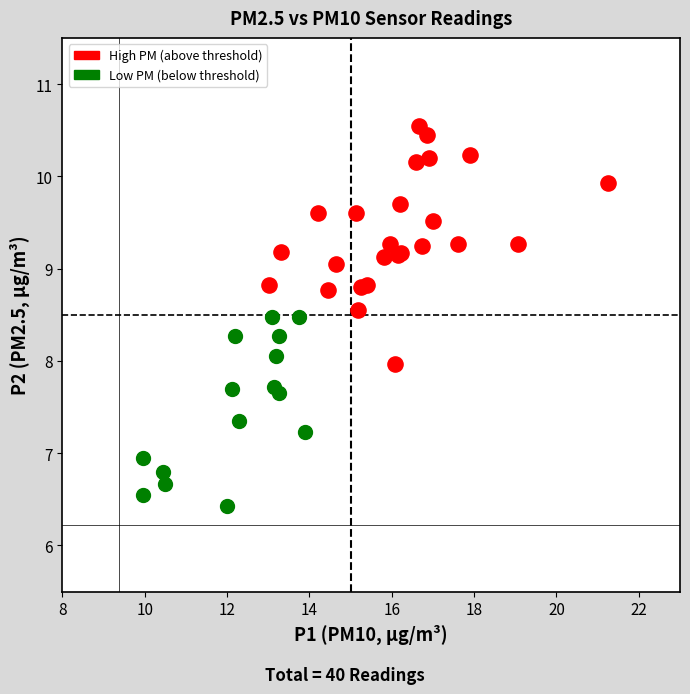

What are all the series names shown in the legend?

High PM (above threshold), Low PM (below threshold)